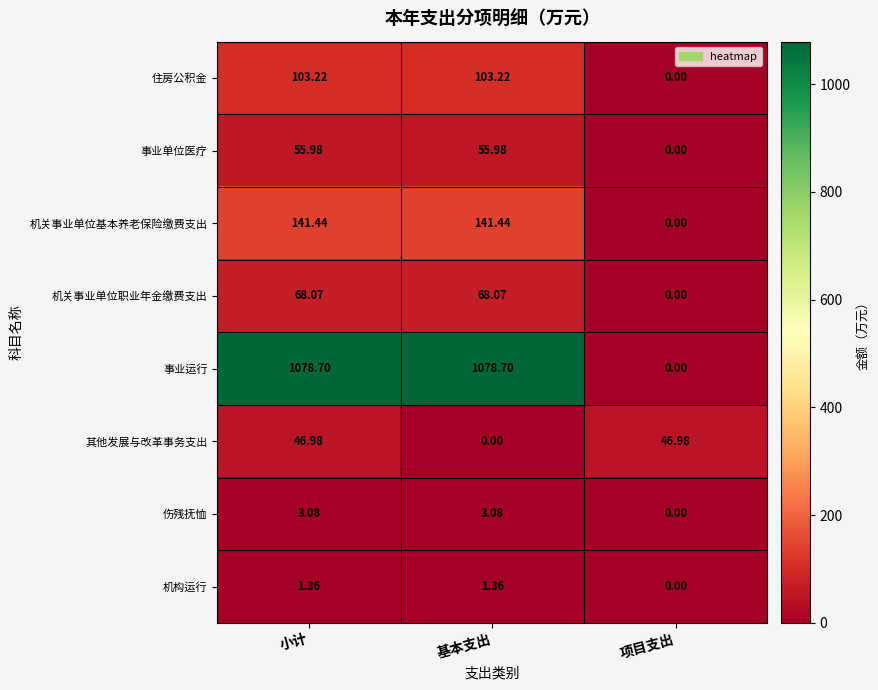

Rank the series by their maximum value, from lowest to highest.

机构运行, 伤残抚恤, 其他发展与改革事务支出, 事业单位医疗, 机关事业单位职业年金缴费支出, 住房公积金, 机关事业单位基本养老保险缴费支出, 事业运行